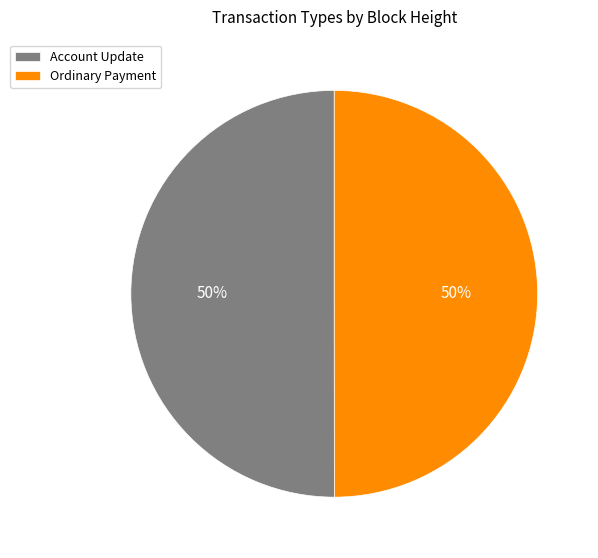

To the nearest percent, what is the combined percentage of Ordinary Payment and Account Update?

100%